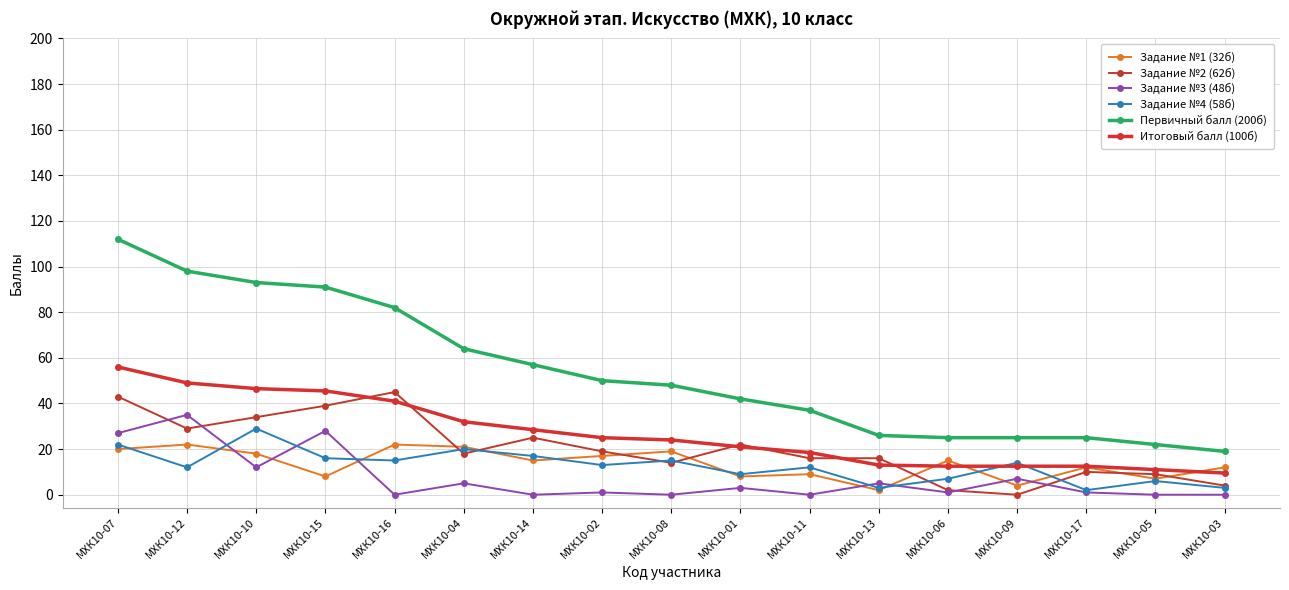

Which series has the largest total across all categories?

Первичный балл (200б)